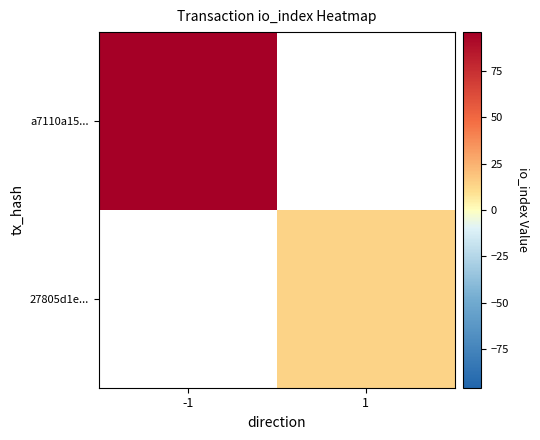

Rank the series by their maximum value, from lowest to highest.

a7110a15..., 27805d1e...